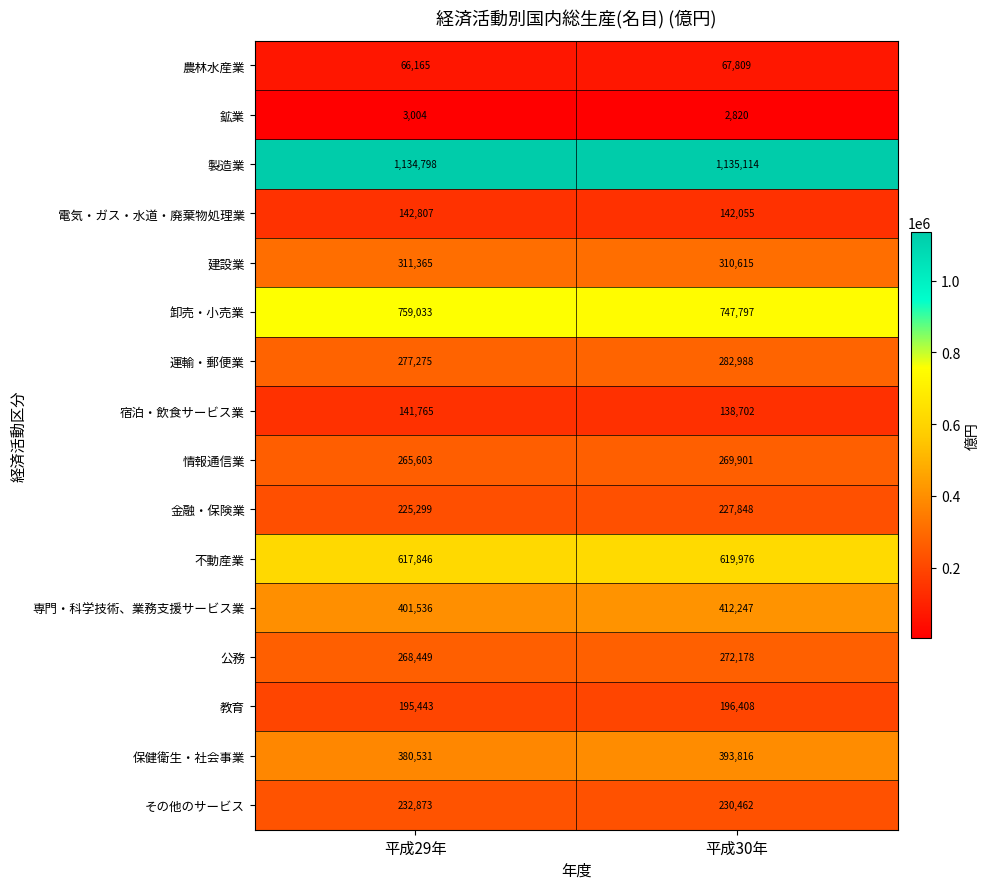

At which category does the chart reach its peak across all series?

平成30年